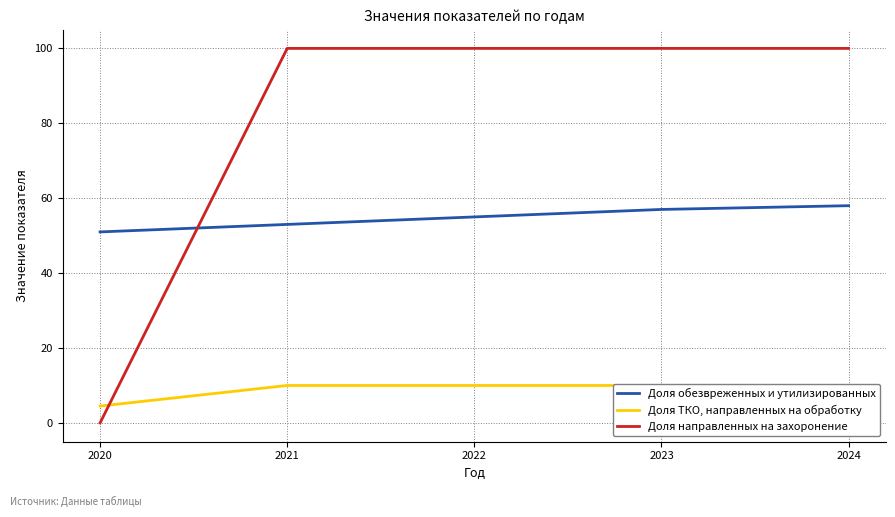

Between which two adjacent categories do Доля направленных на захоронение and Доля обезвреженных и утилизированных first intersect?

2020 and 2021